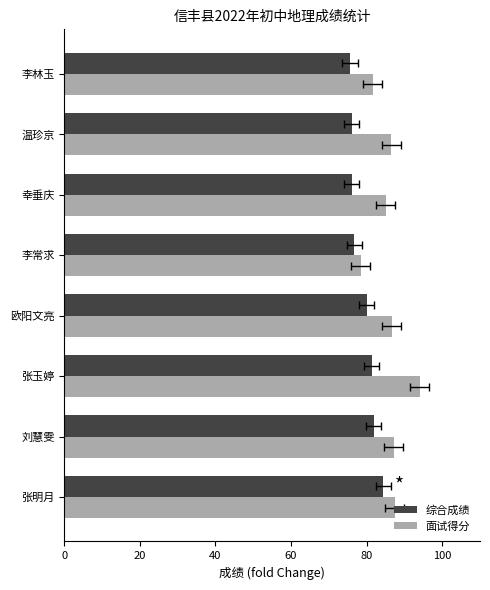

The value of 面试得分 at 刘慧雯 is 24.6. True or false?

False